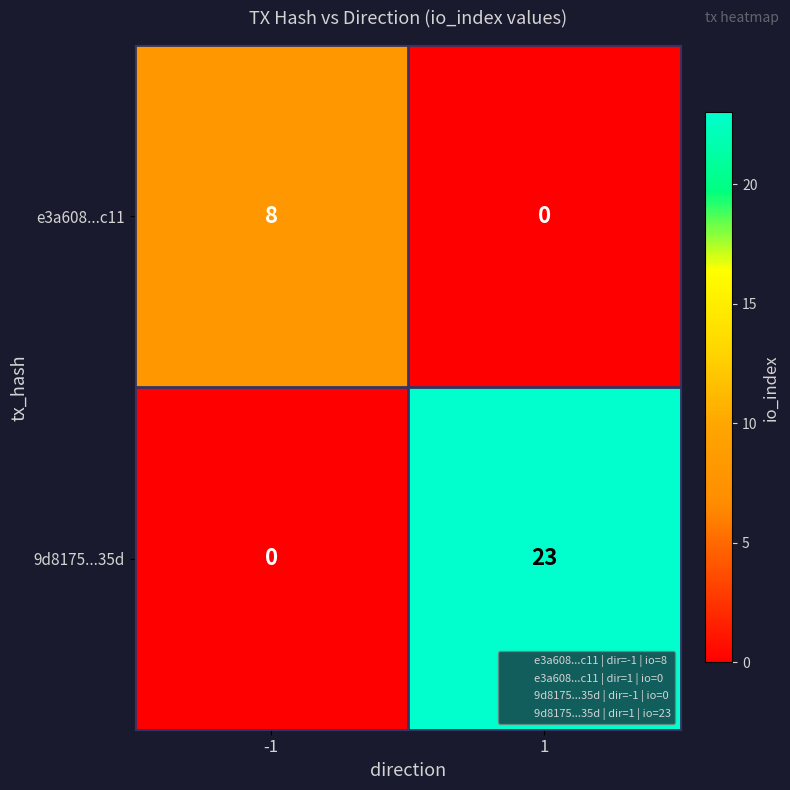

Rank the series at -1 from highest to lowest value.

e3a608...c11, 9d8175...35d